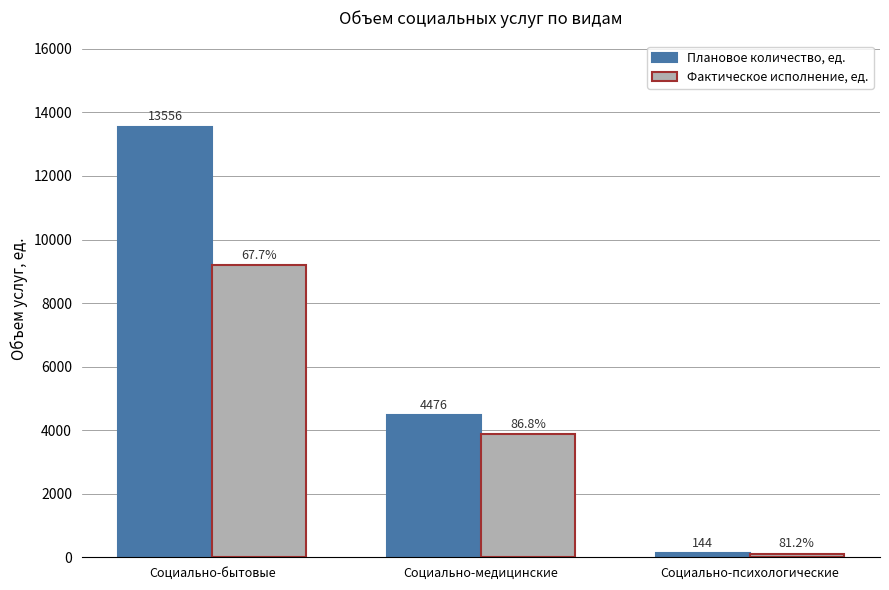

Rank the series by their average value, from lowest to highest.

Фактическое исполнение, ед., Плановое количество, ед.